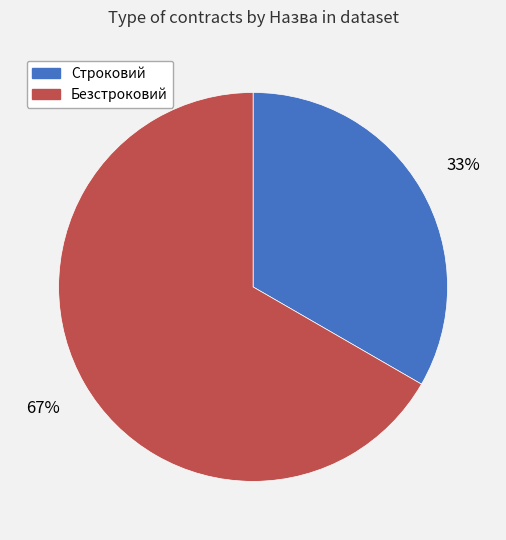

What is the smallest slice in the pie chart?

Строковий